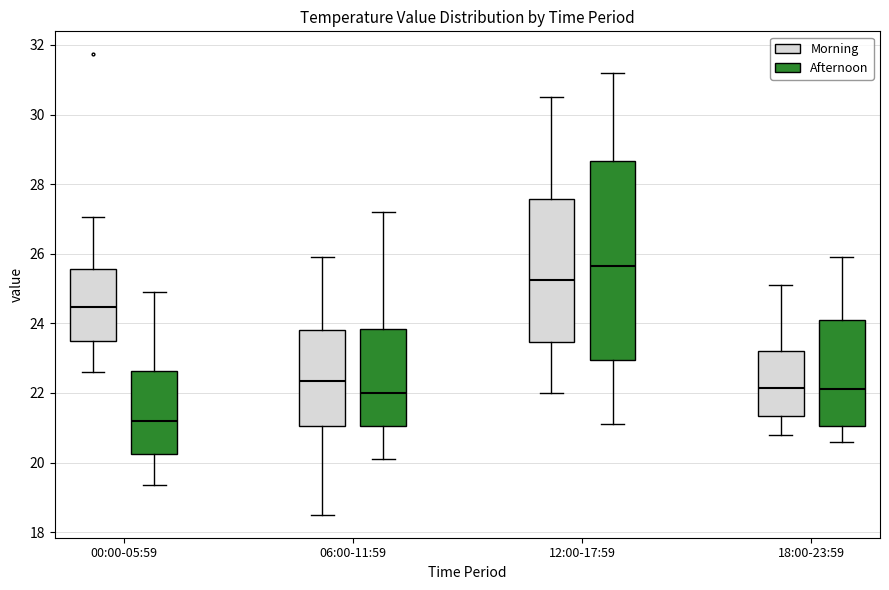

Where does the lower whisker of the box for 18:00-23:59 (Morning) end on the y-axis? The values are not printed on the chart, so give them approximately, as read against the axis.

20.8